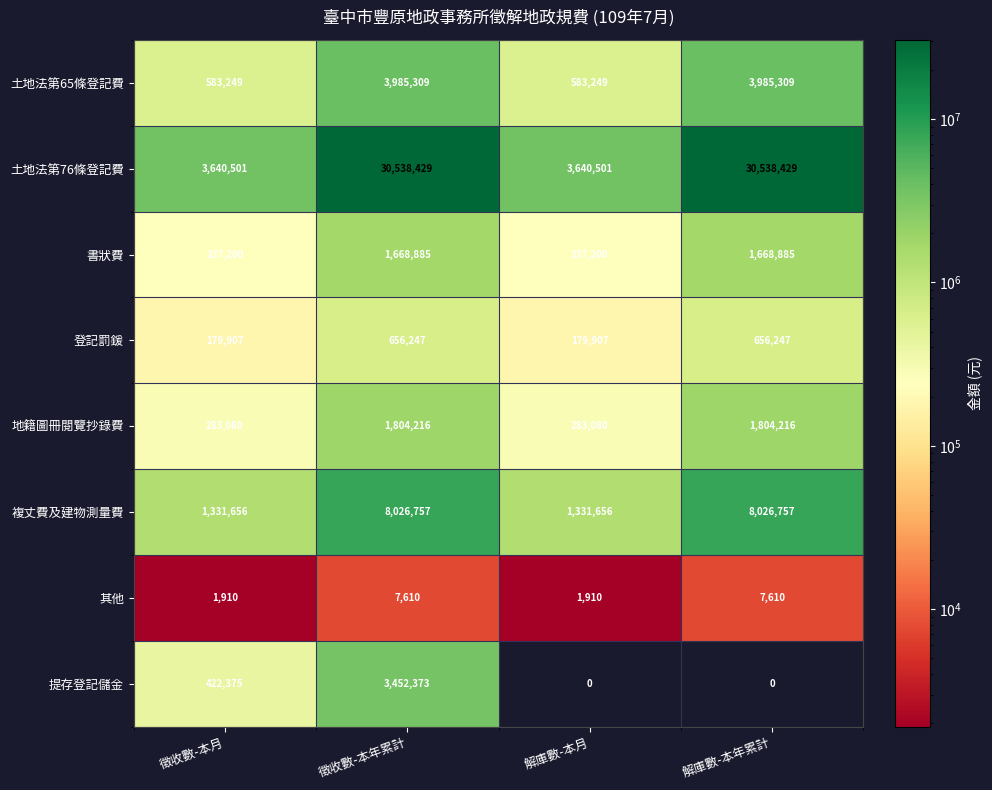

List the series in order of their peak value, highest first.

土地法第76條登記費, 複丈費及建物測量費, 土地法第65條登記費, 提存登記儲金, 地籍圖冊閱覽抄錄費, 書狀費, 登記罰鍰, 其他